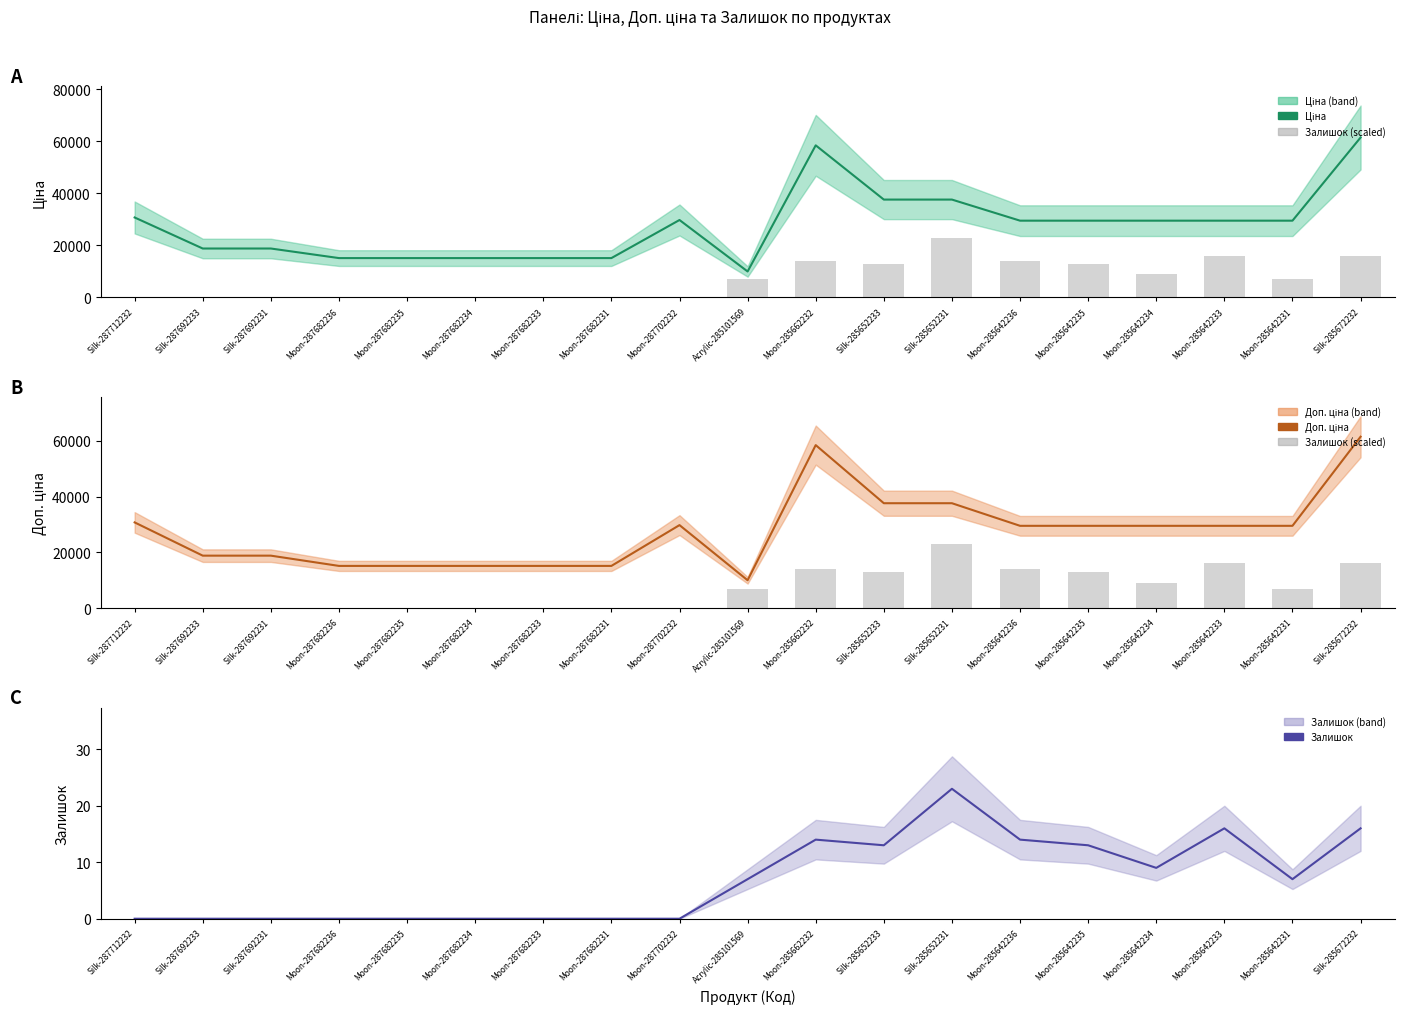

What are all the series names shown in the legend?

Ціна, Залишок (scaled), Доп. ціна, Залишок